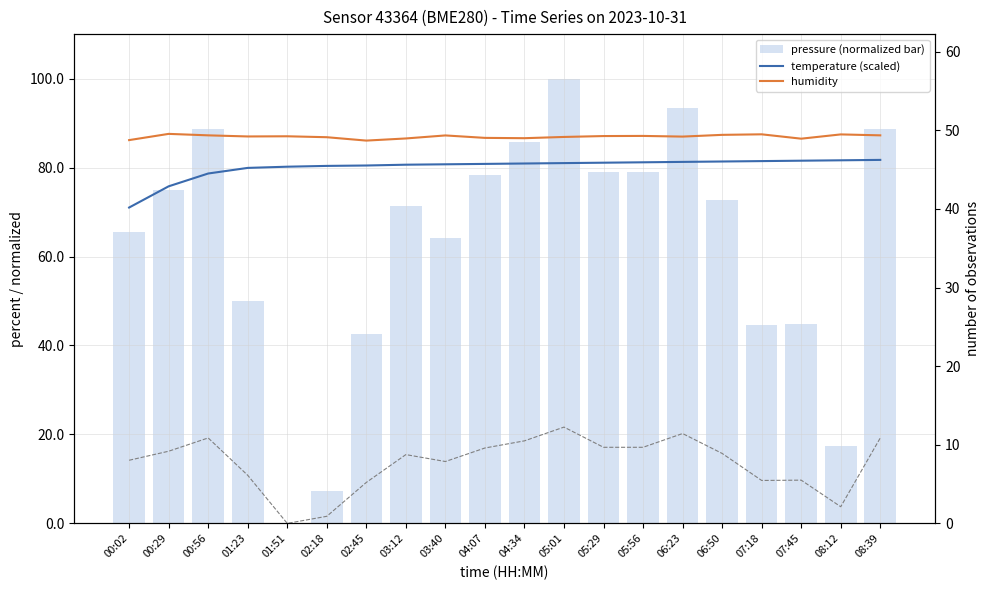

The pressure offset series shows 14.1 at 03:12. True or false?

False